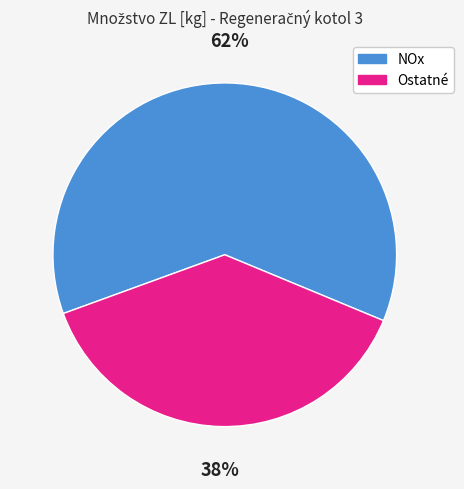

To the nearest percent, what is the average slice percentage?

50%